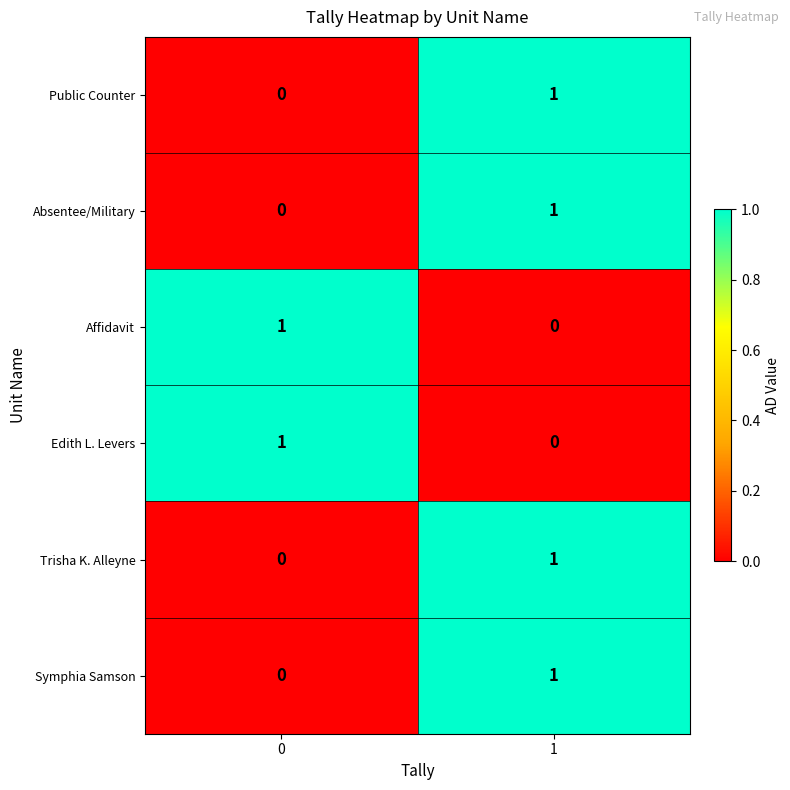

The Edith L. Levers series shows 1 at 0. True or false?

True